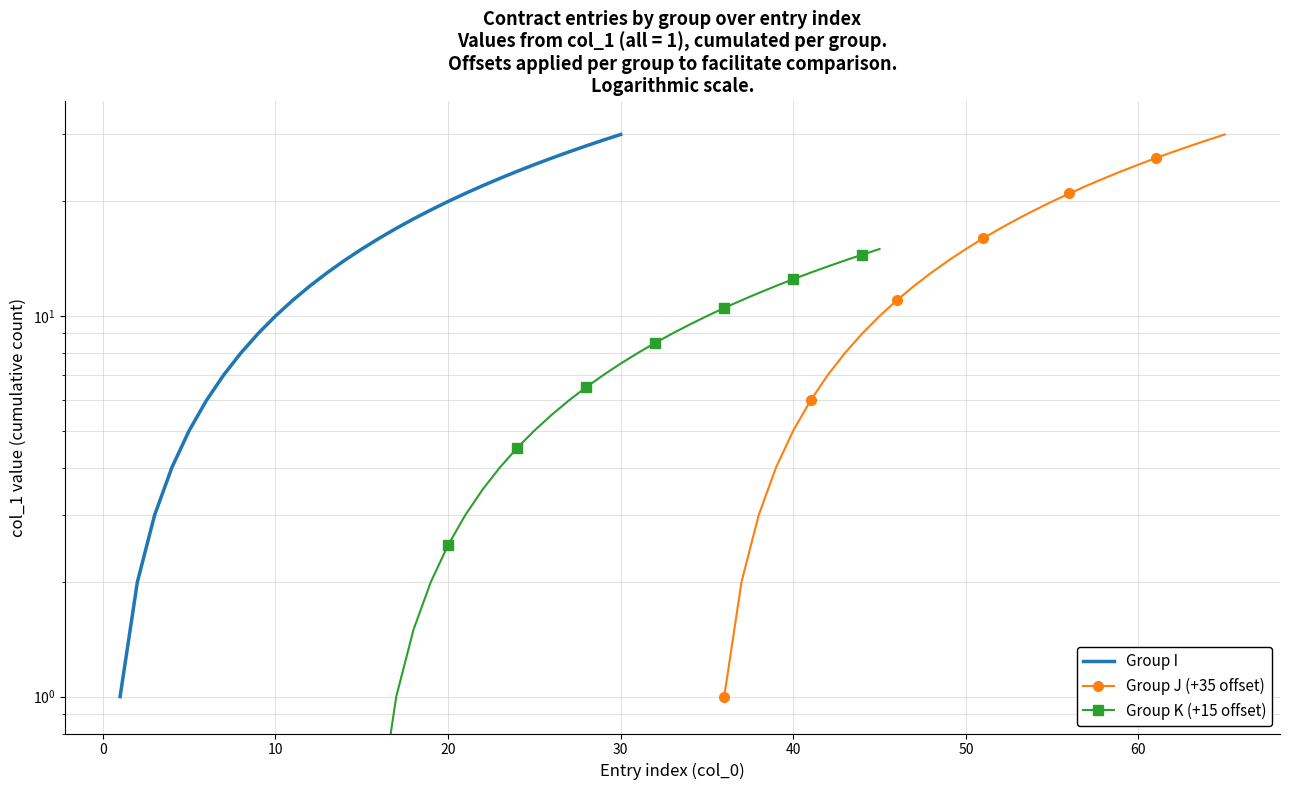

The Group K (+15 offset) series shows 3.1 at 9. True or false?

False